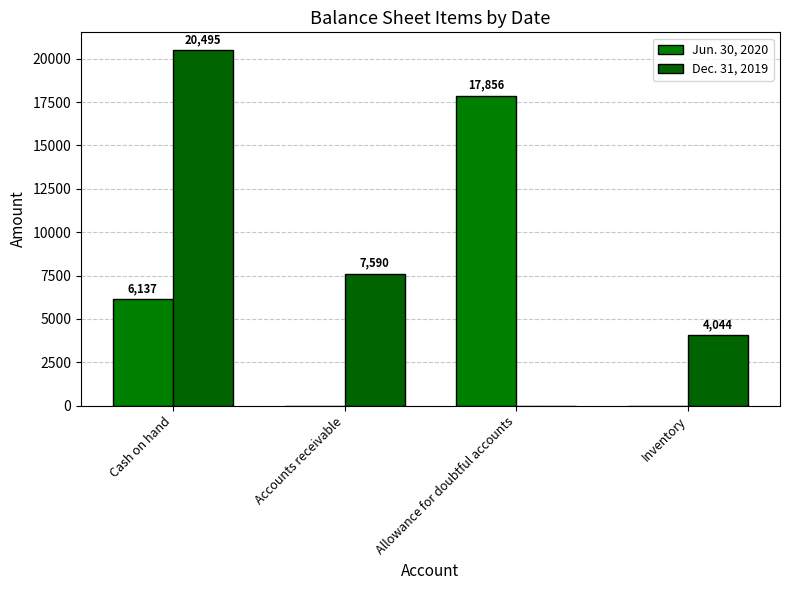

Rank the series by their average value, from highest to lowest.

Dec. 31, 2019, Jun. 30, 2020